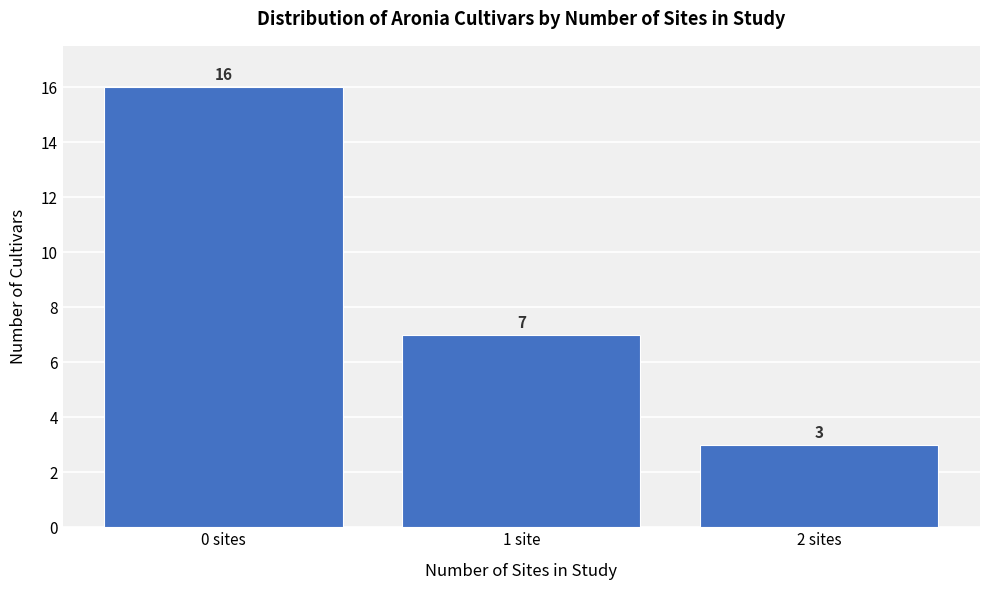

Reading left to right, list all the values displayed in this chart.

0 sites=16	1 site=7	2 sites=3